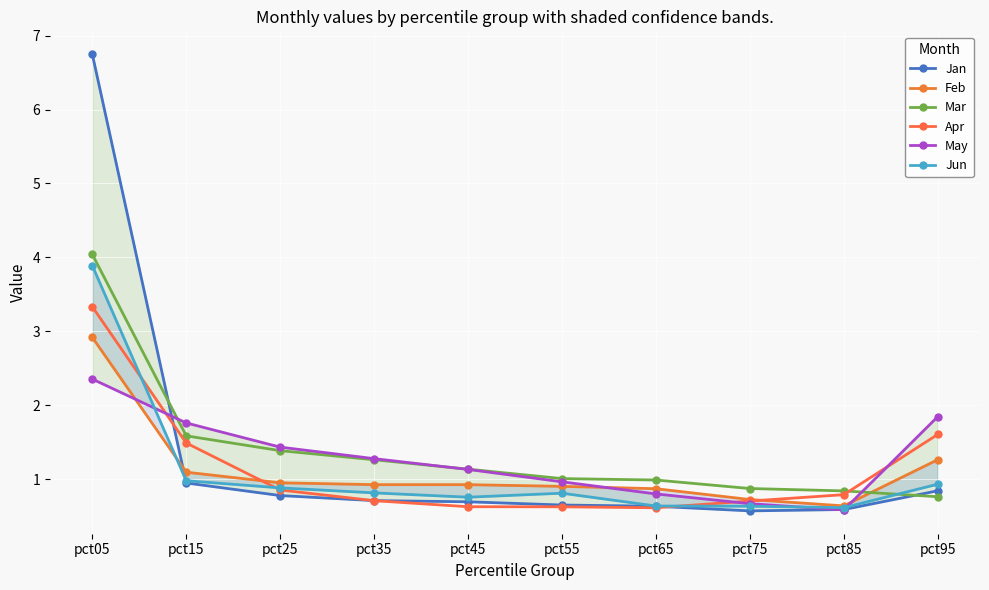

The value of Mar at pct95 is 0.8. True or false?

True